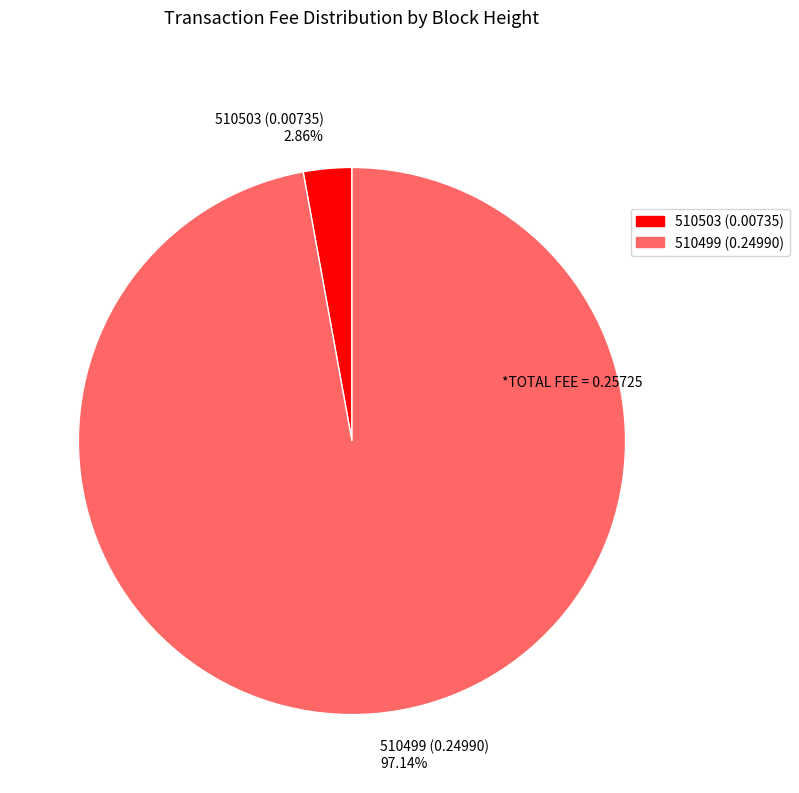

How many slices are in this pie chart?

2